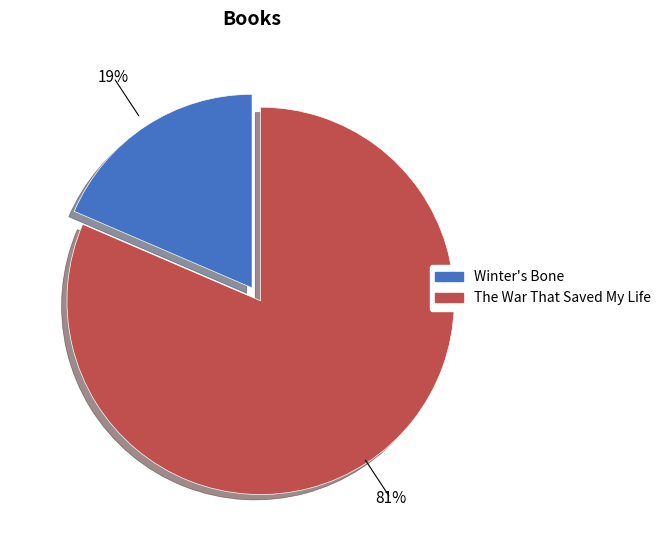

True or false: Winter's Bone accounts for 19% of the total.

True